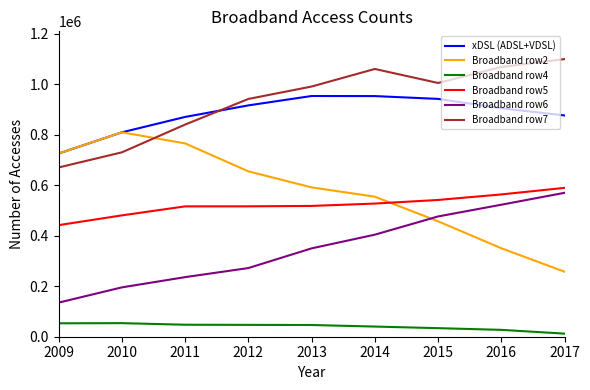

What are all the series names shown in the legend?

xDSL (ADSL+VDSL), Broadband row2, Broadband row4, Broadband row5, Broadband row6, Broadband row7